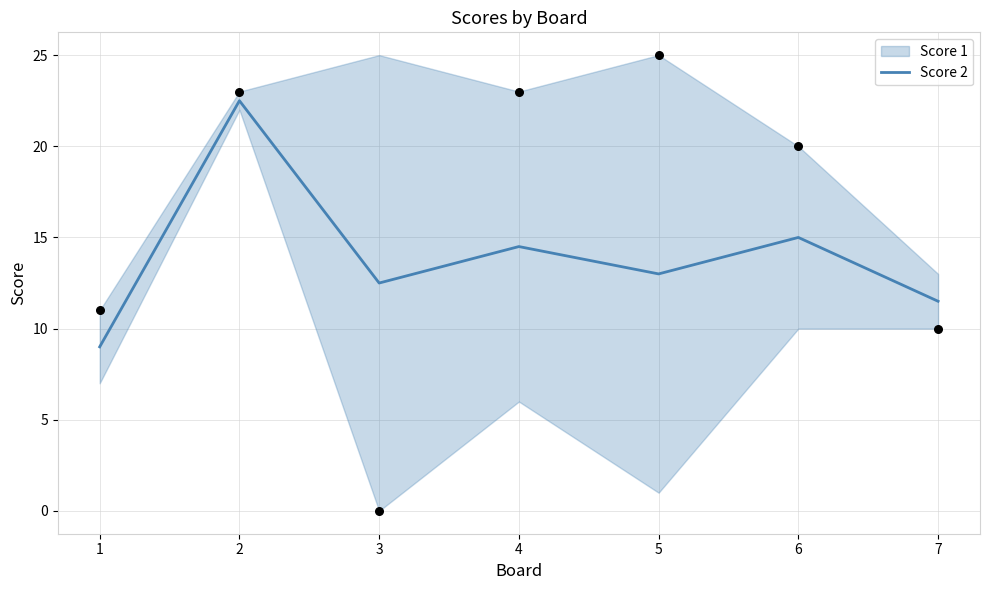

What is the ratio of the value at 2 to the value at 1?

2.5